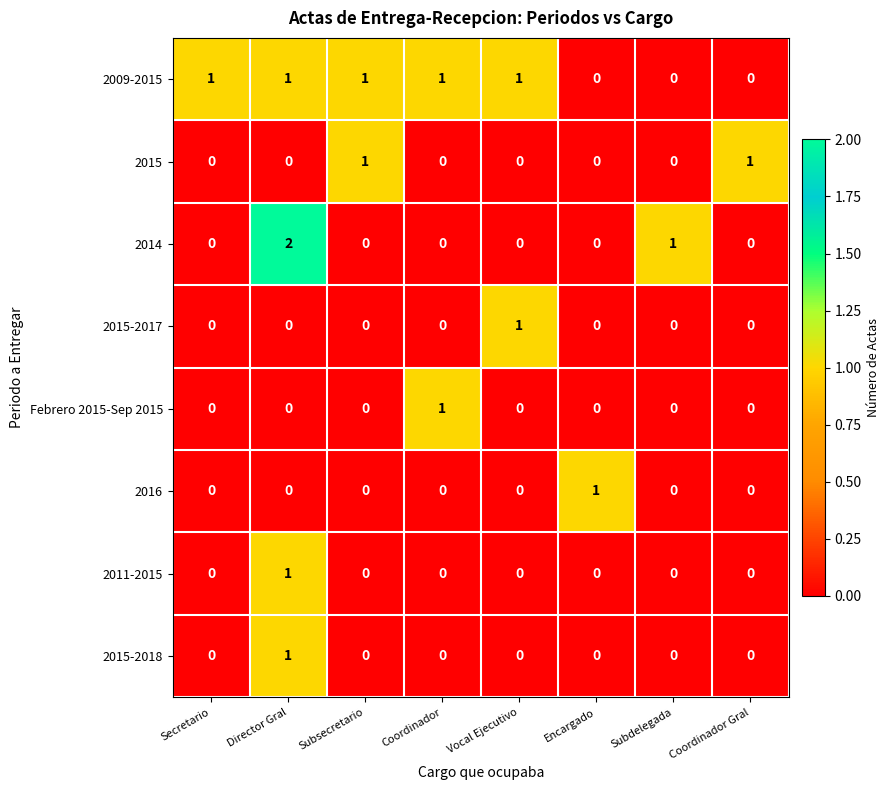

At which label does 2015-2017 reach its peak?

Vocal Ejecutivo